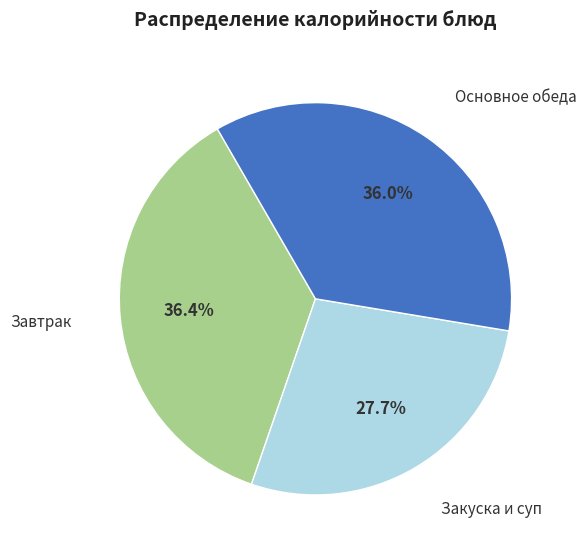

Does any single category account for the majority?

No